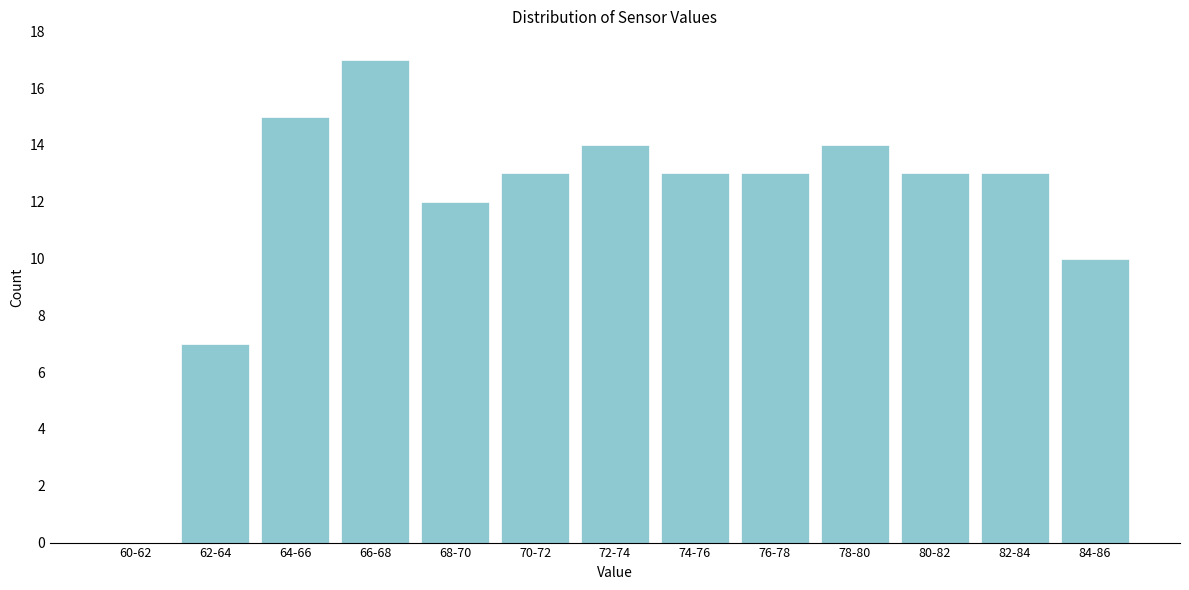

Reading left to right, list all the values displayed in this chart.

60-62=0	62-64=7	64-66=15	66-68=17	68-70=12	70-72=13	72-74=14	74-76=13	76-78=13	78-80=14	80-82=13	82-84=13	84-86=10